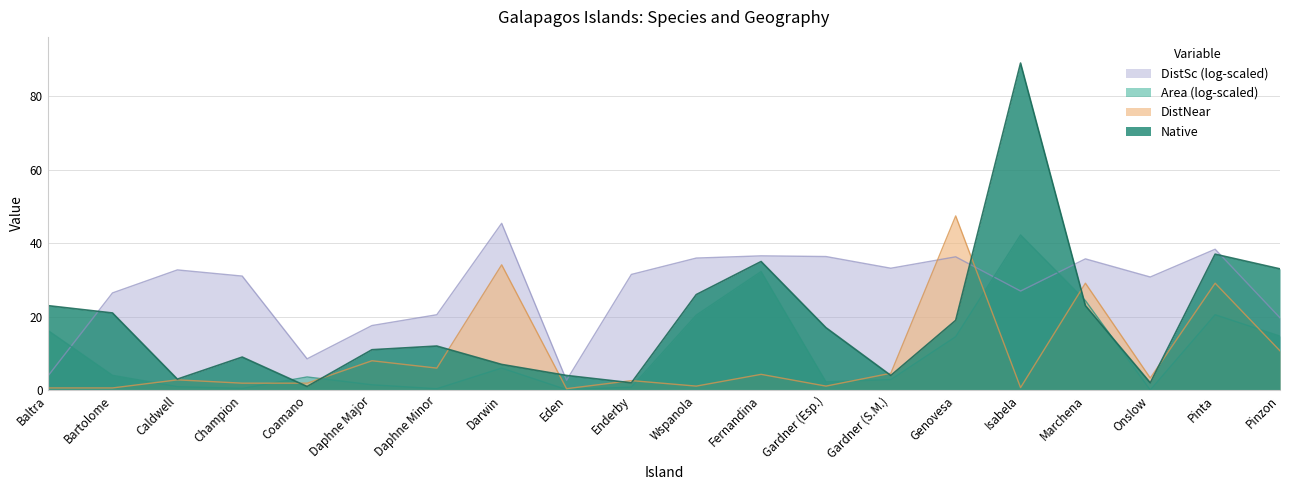

Between Eden and Pinzon, which series saw the biggest shift?

Native